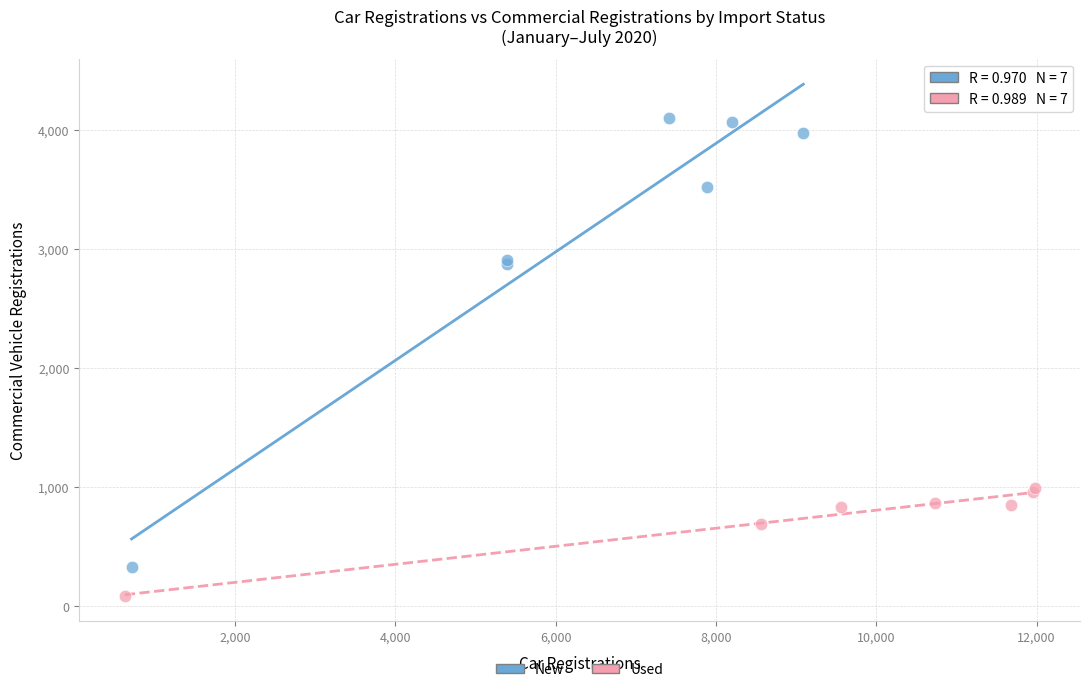

What are all the series names shown in the legend?

New, Used